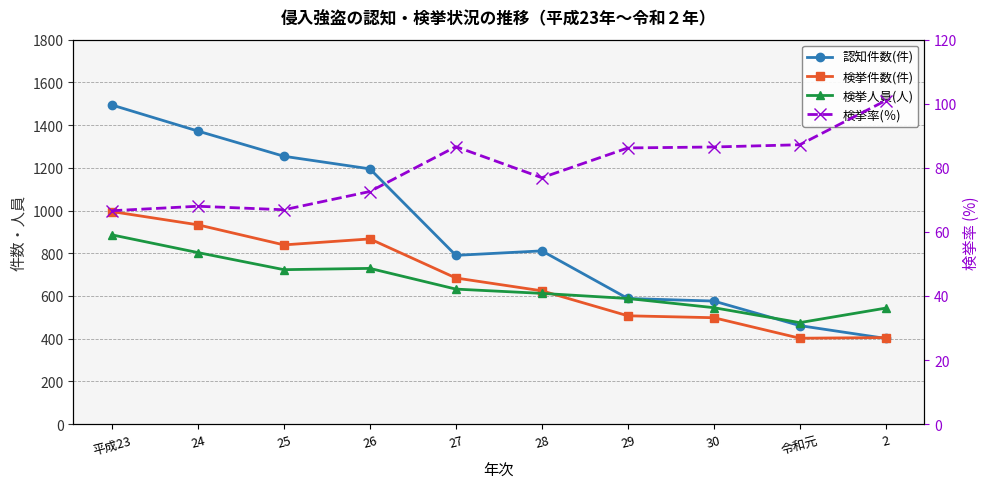

Reading left to right, list all the values displayed in this chart.

認知件数(件): 平成23=1494.0	24=1372.0	25=1254.0	26=1195.0	27=790.0	28=811.0	29=588.0	30=576.0	令和元=461.0	2=401.0
検挙件数(件): 平成23=995.0	24=933.0	25=839.0	26=867.0	27=684.0	28=624.0	29=507.0	30=498.0	令和元=402.0	2=405.0
検挙人員(人): 平成23=886.0	24=803.0	25=723.0	26=729.0	27=632.0	28=612.0	29=588.0	30=545.0	令和元=475.0	2=543.0
検挙率(％): 平成23=66.6	24=68.0	25=66.9	26=72.6	27=86.6	28=76.9	29=86.2	30=86.5	令和元=87.2	2=101.0